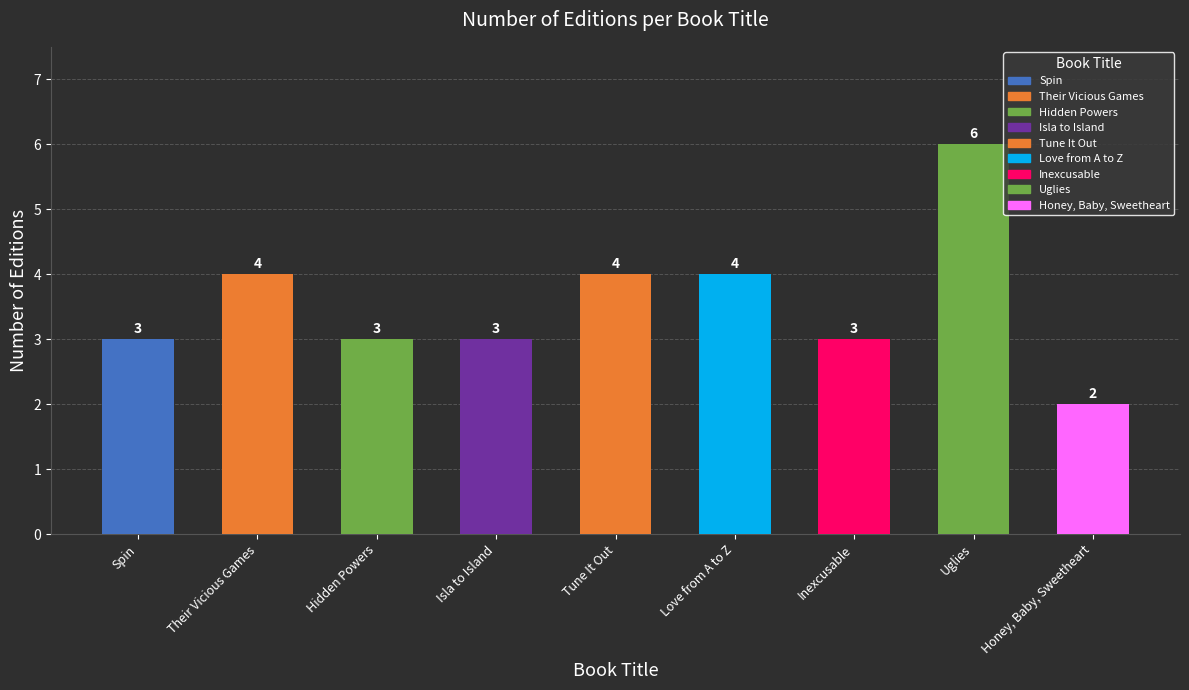

How many bars are there in total?

9